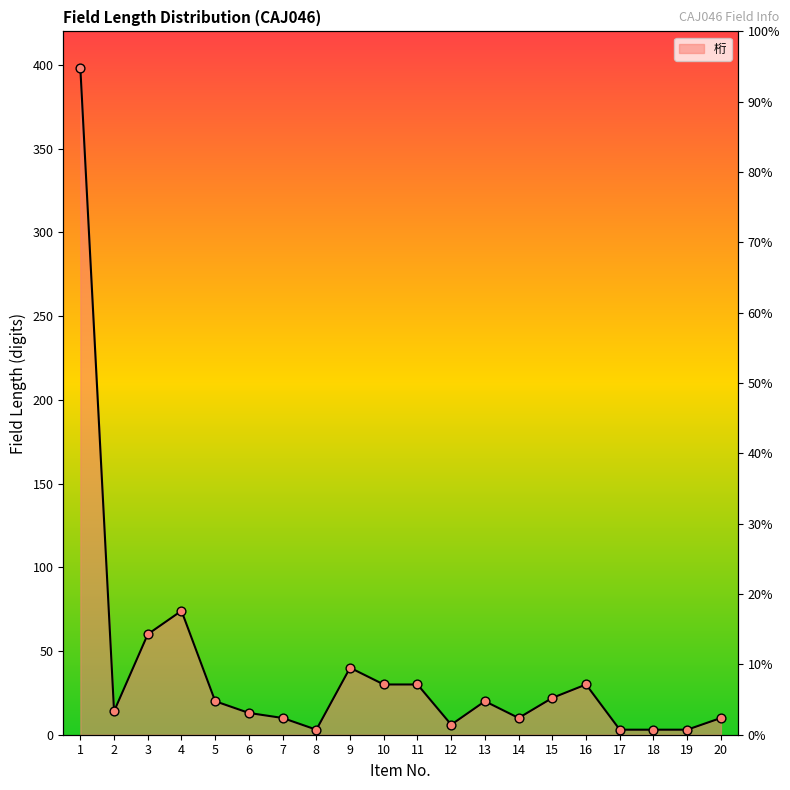

What is the change in value from 1 to 13?

-378